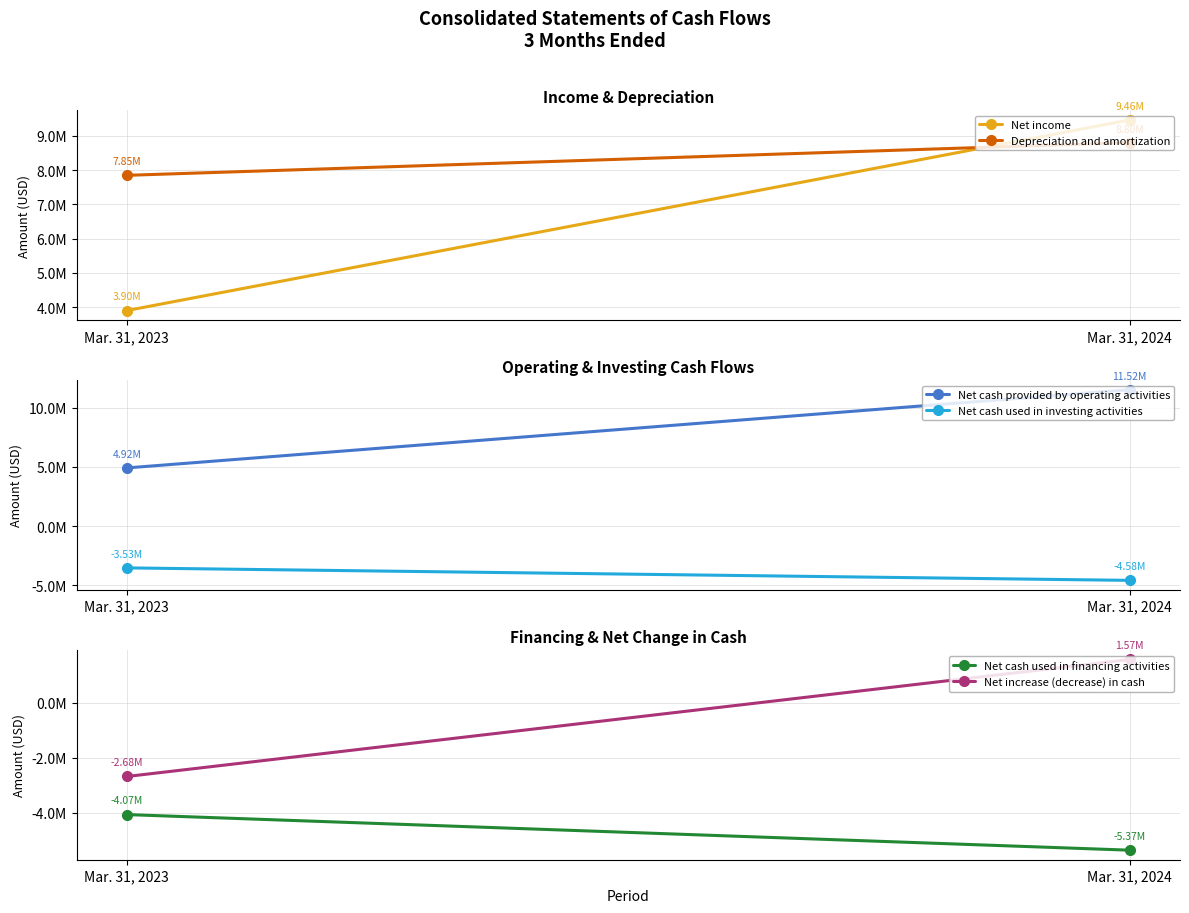

What is the total value across all series at Mar. 31, 2023?

6381000